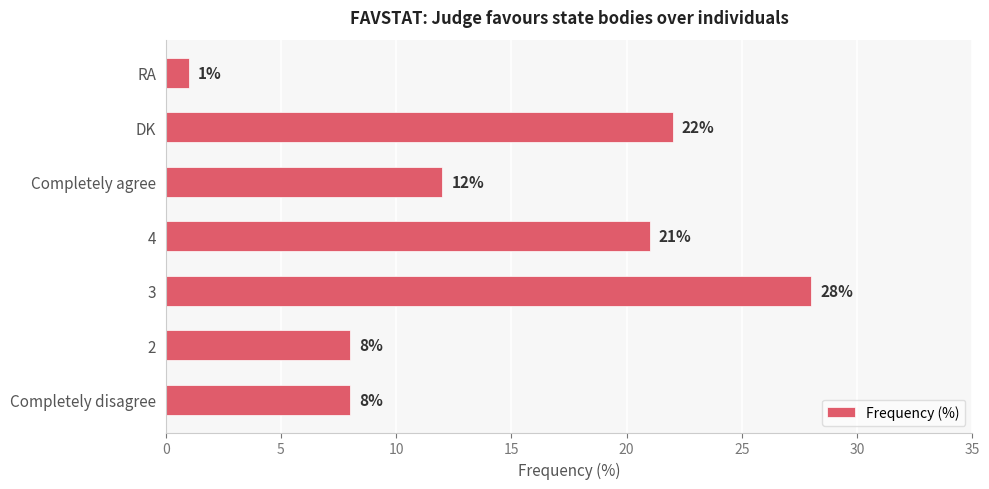

Reading bottom to top, list all the values displayed in this chart.

Completely disagree=8	2=8	3=28	4=21	Completely agree=12	DK=22	RA=1